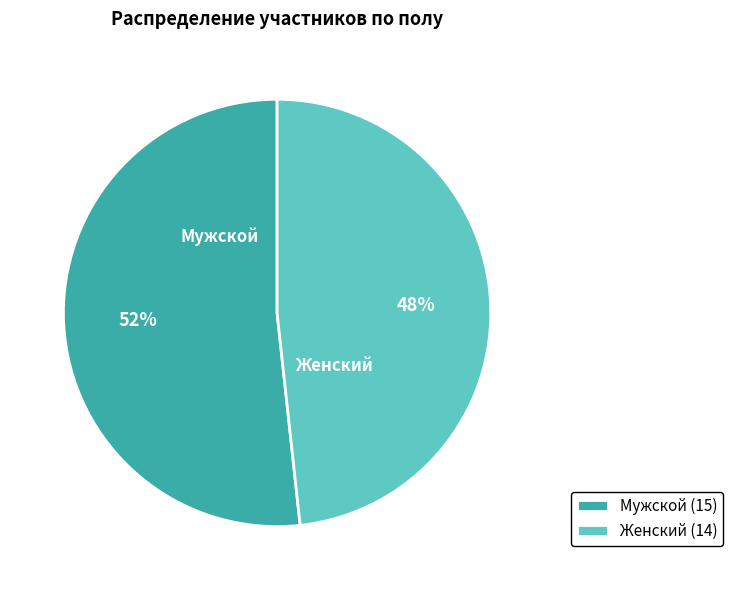

Rank the categories by value from lowest to highest.

Женский (14), Мужской (15)